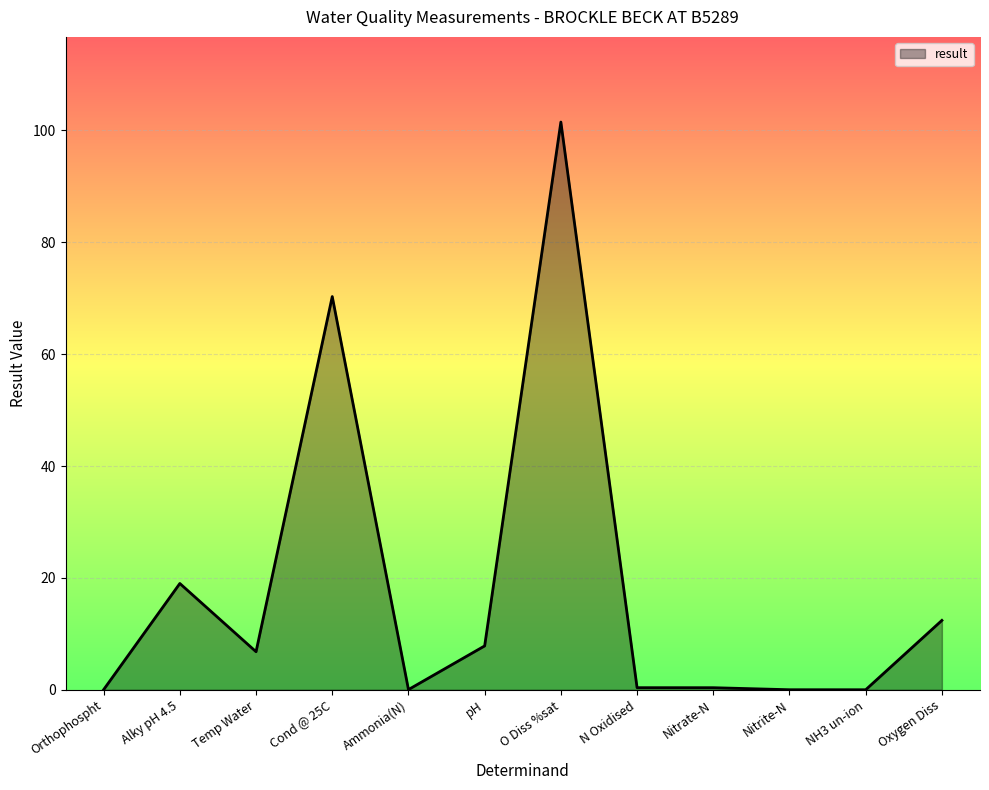

What is the average value?

18.2